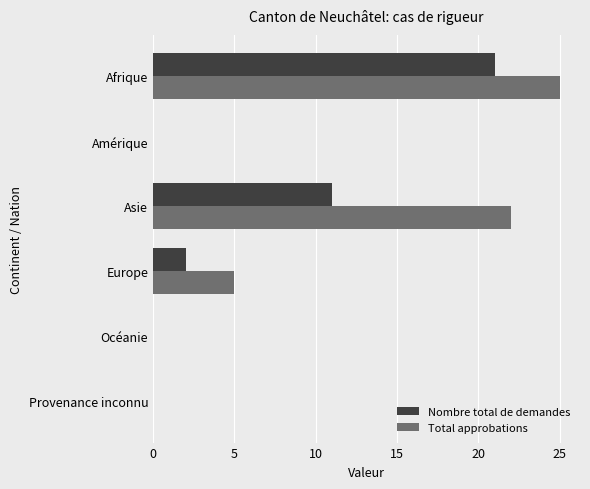

Is the value of Nombre total de demandes at Europe greater than the value of Total approbations at Afrique?

No